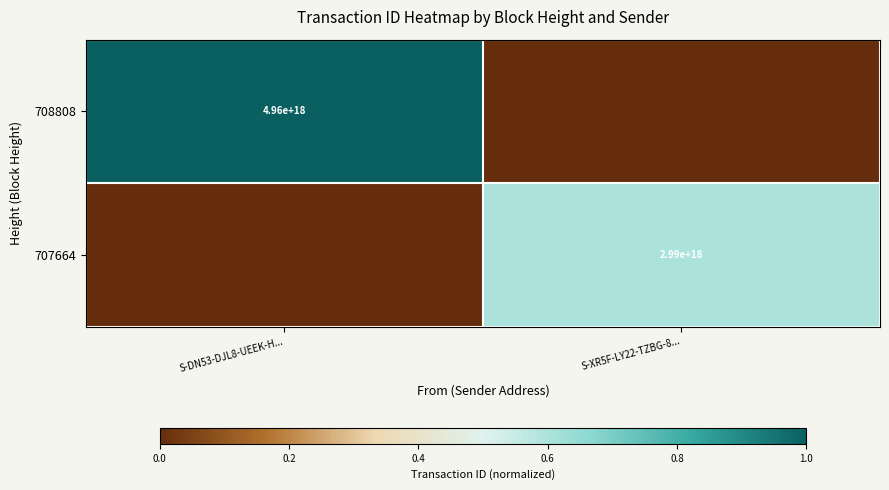

The 708808 series shows 2274146635802584832 at S-DN53-DJL8-UEEK-H.... True or false?

False